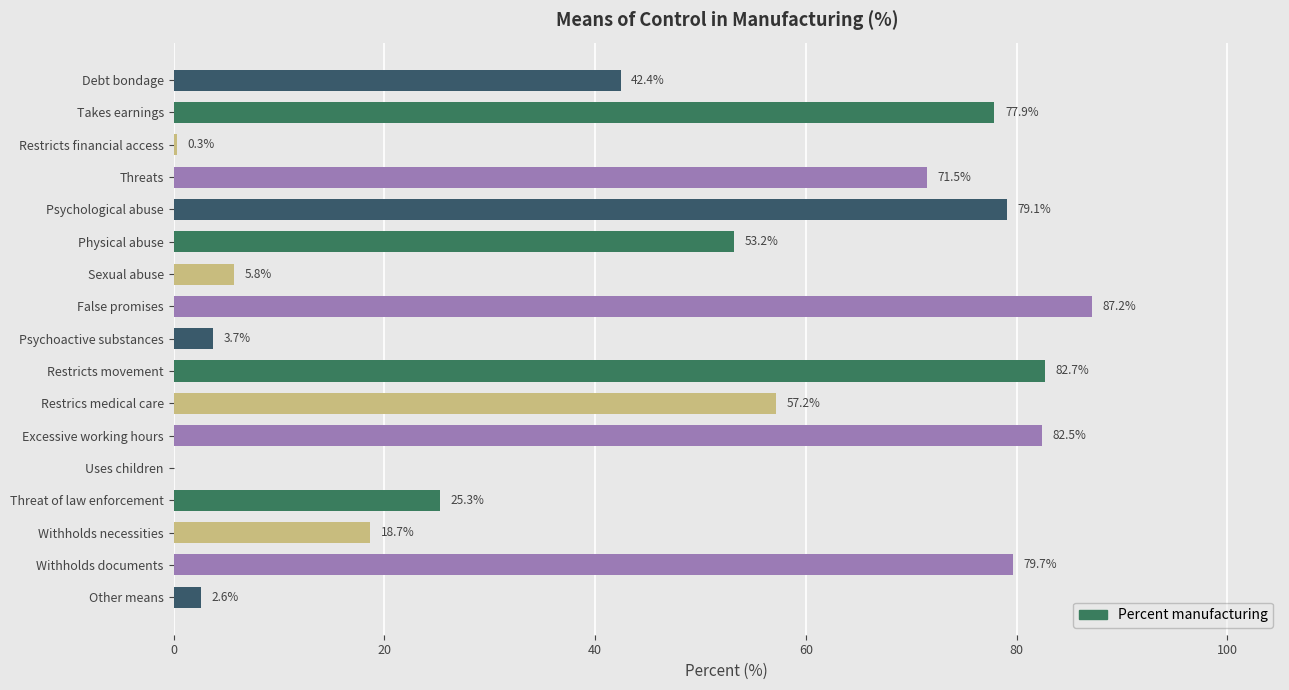

True or false: the data shows 139.8 at Excessive working hours.

False